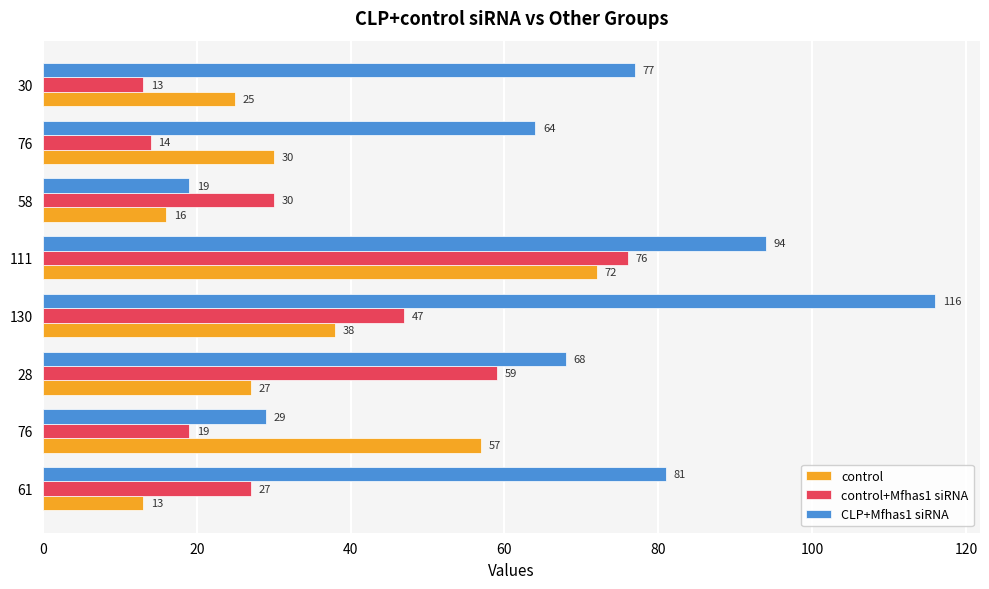

How many data points does each series have?

8